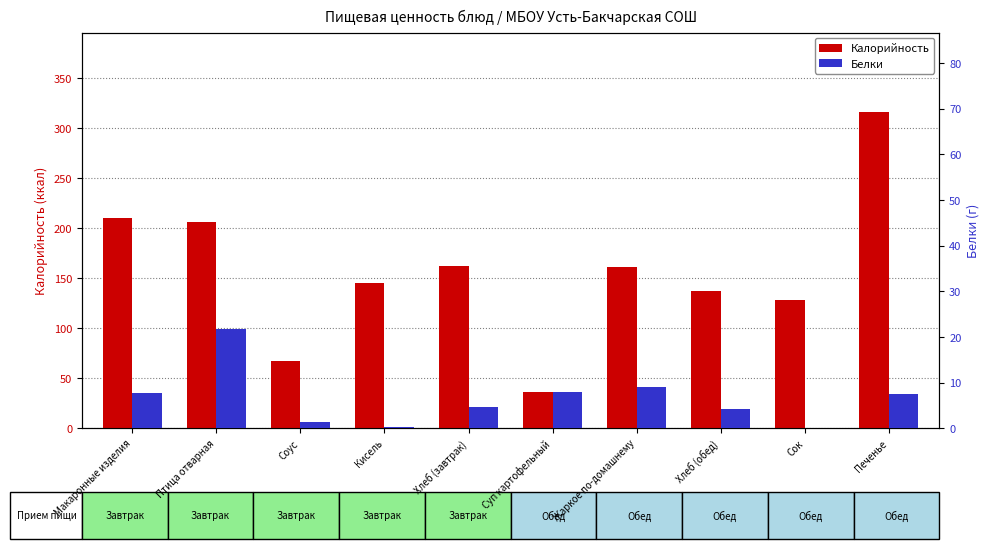

What position from the right is Птица отварная?

9